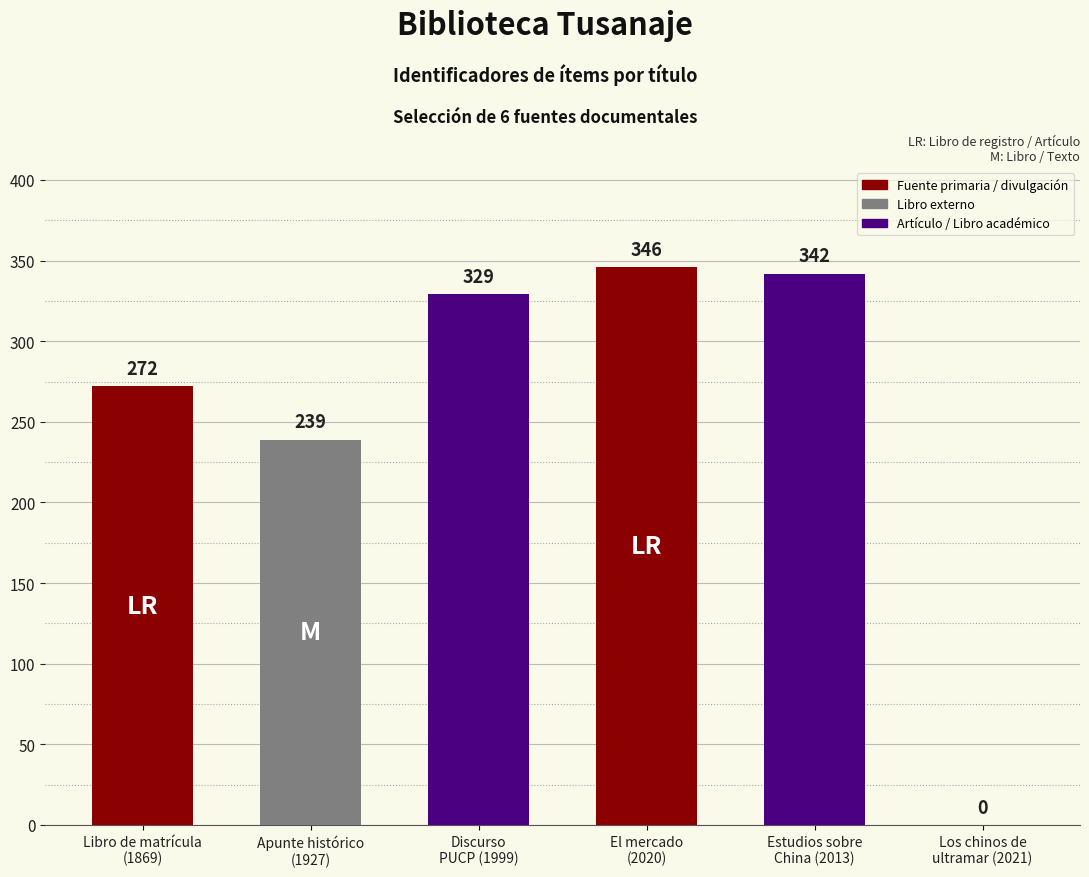

What is the maximum value shown in the chart?

346